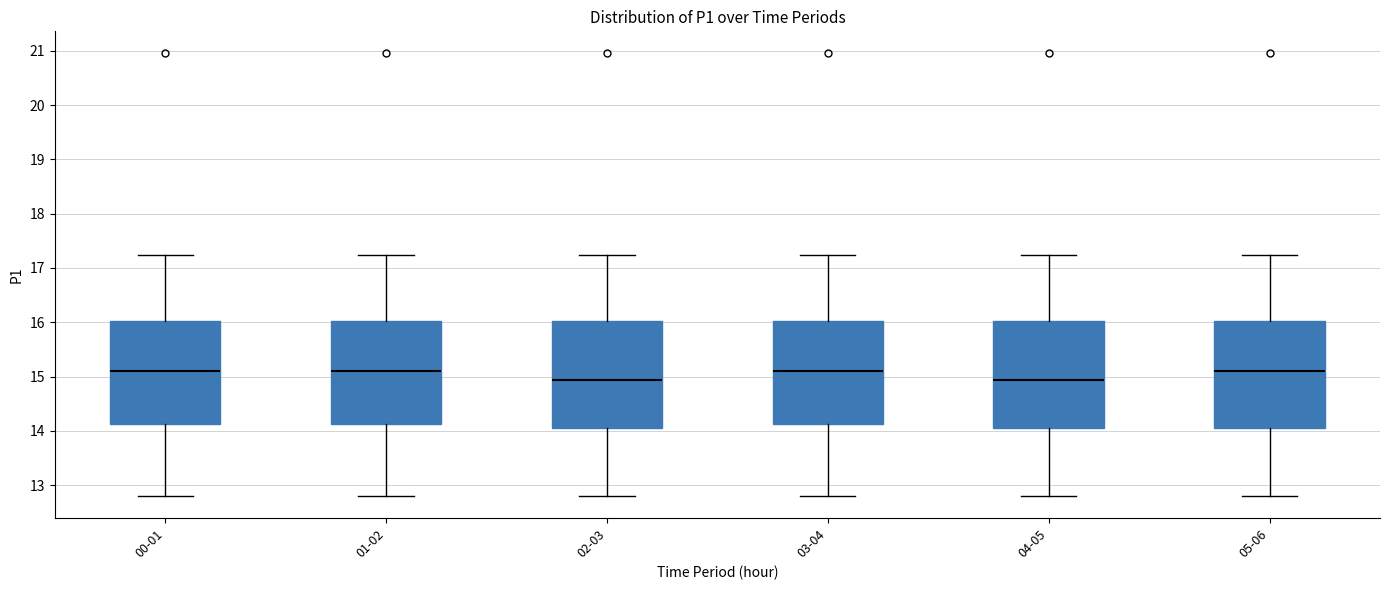

Reading left to right, transcribe this box plot: for each box, give where its median line is, the range the box spans, and where its two whiskers end, as read against the y-axis. The values are not printed on the chart, so give them approximately, as read against the axis.

00-01: median 15.1, box 14.1 to 16.0, whiskers 12.8 to 17.2
01-02: median 15.1, box 14.1 to 16.0, whiskers 12.8 to 17.2
02-03: median 14.9, box 14.1 to 16.0, whiskers 12.8 to 17.2
03-04: median 15.1, box 14.1 to 16.0, whiskers 12.8 to 17.2
04-05: median 14.9, box 14.1 to 16.0, whiskers 12.8 to 17.2
05-06: median 15.1, box 14.1 to 16.0, whiskers 12.8 to 17.2